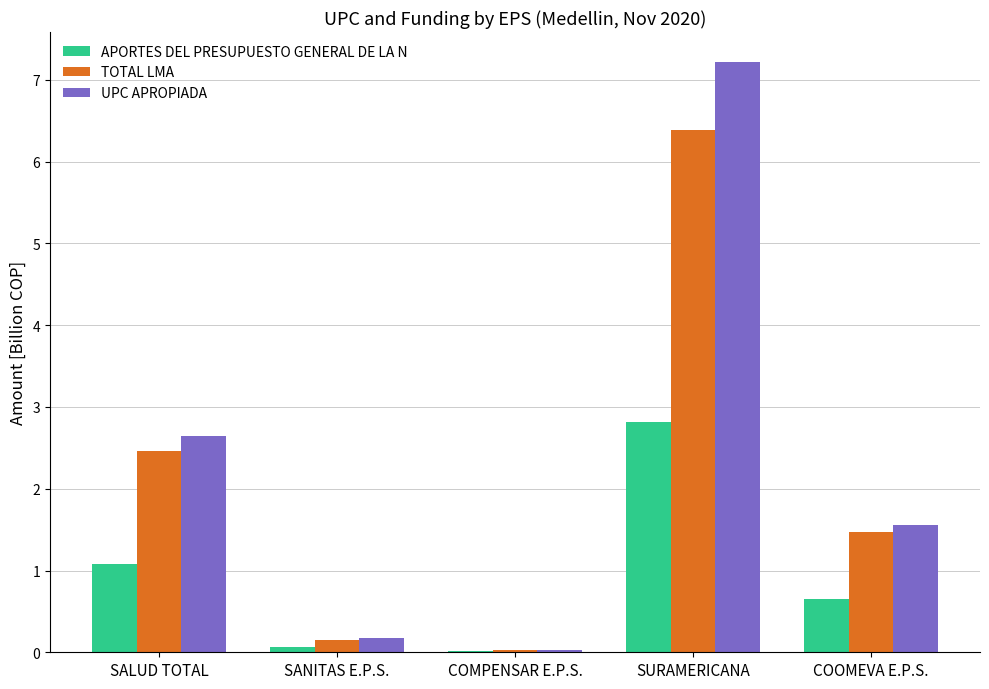

What is the maximum value for TOTAL LMA?

6.4